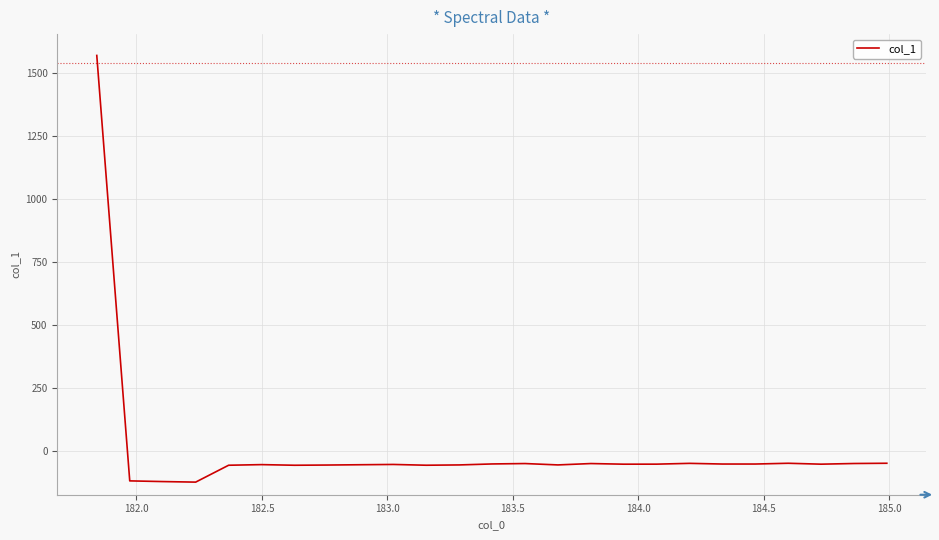

How many values are above zero?

1